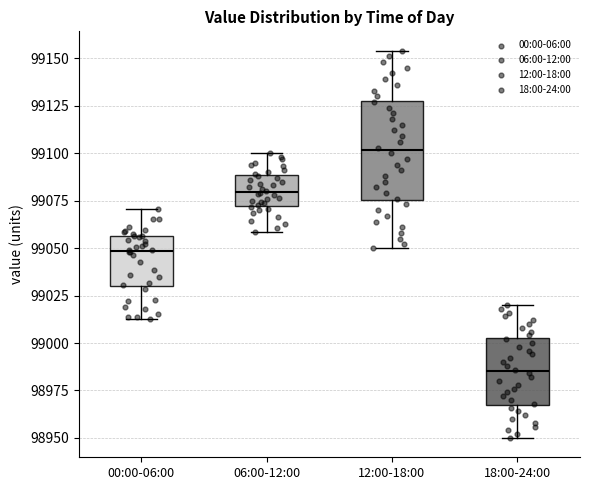

Reading left to right, transcribe this box plot: for each box, give where its median line is, the range the box spans, and where its two whiskers end, as read against the y-axis. The values are not printed on the chart, so give them approximately, as read against the axis.

00:00-06:00: median 99050, box 99030 to 99055, whiskers 99015 to 99070
06:00-12:00: median 99080, box 99070 to 99090, whiskers 99060 to 99100
12:00-18:00: median 99100, box 99075 to 99130, whiskers 99050 to 99155
18:00-24:00: median 98985, box 98970 to 99005, whiskers 98950 to 99020